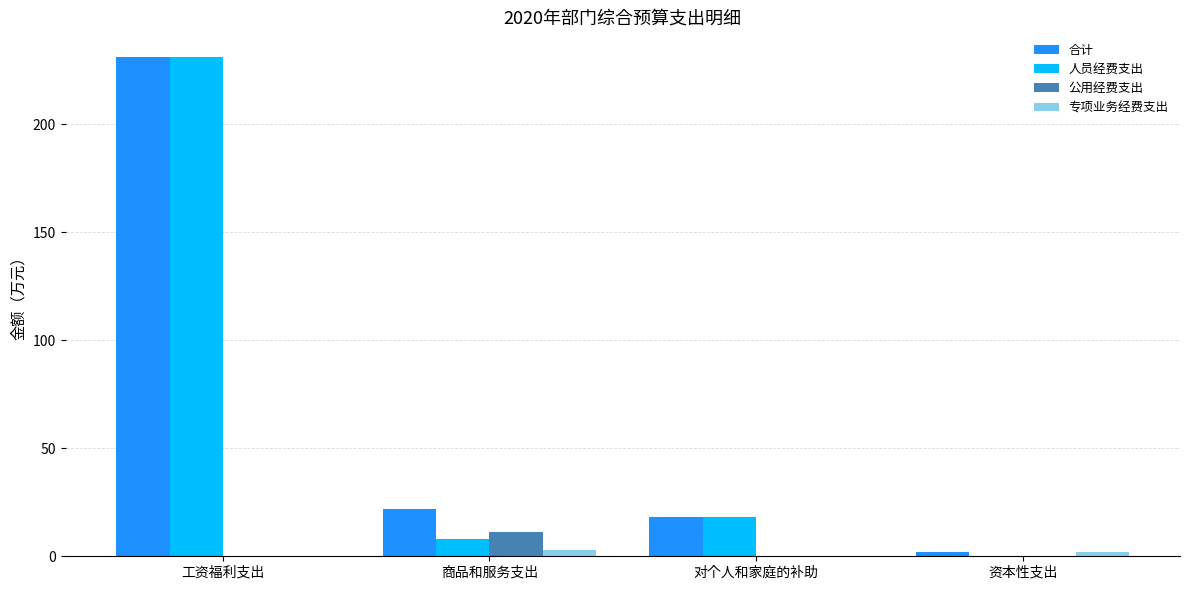

Where does the 人员经费支出 series first go above 18?

工资福利支出